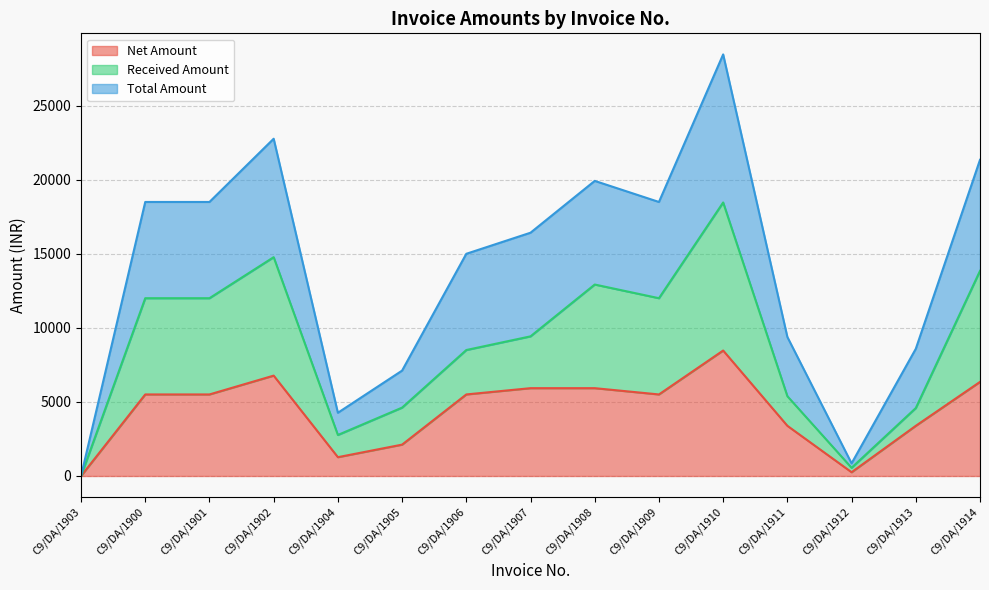

How many values in the Received Amount series are below 9432?

7